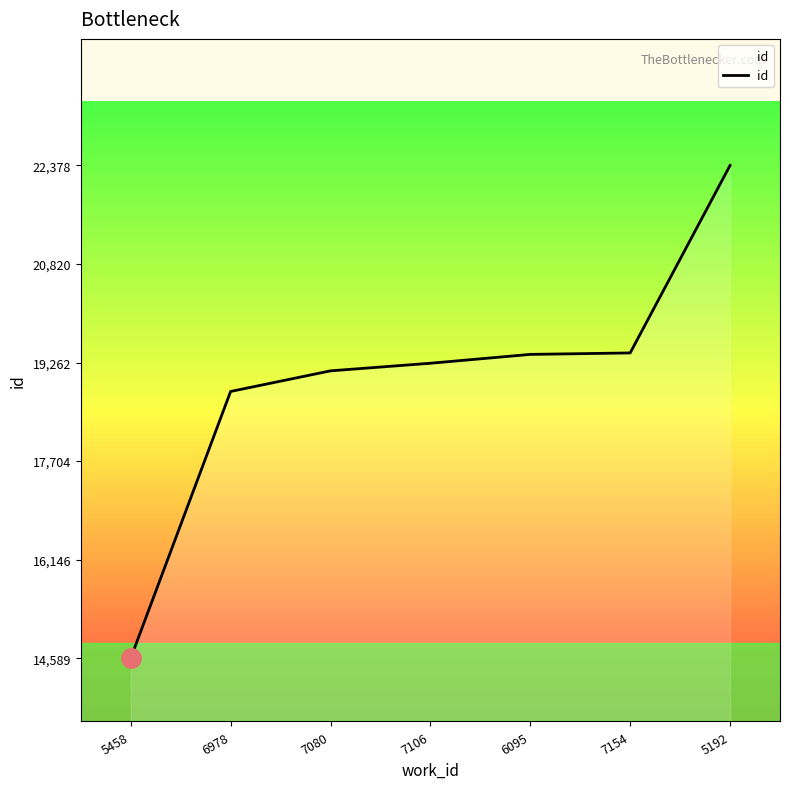

True or false: the data shows 22378 at 5192.

True